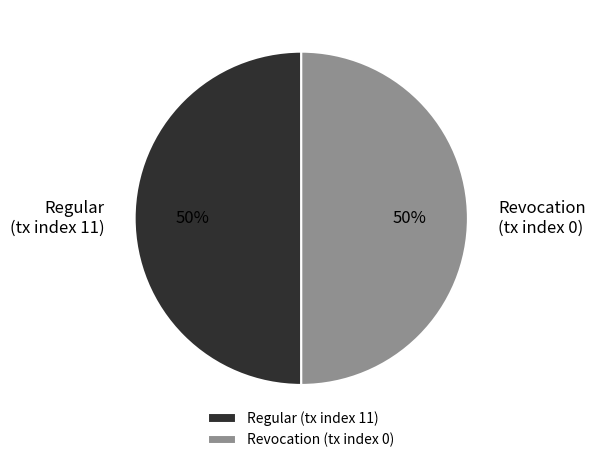

True or false: Regular (tx index 11) accounts for 35% of the total.

False